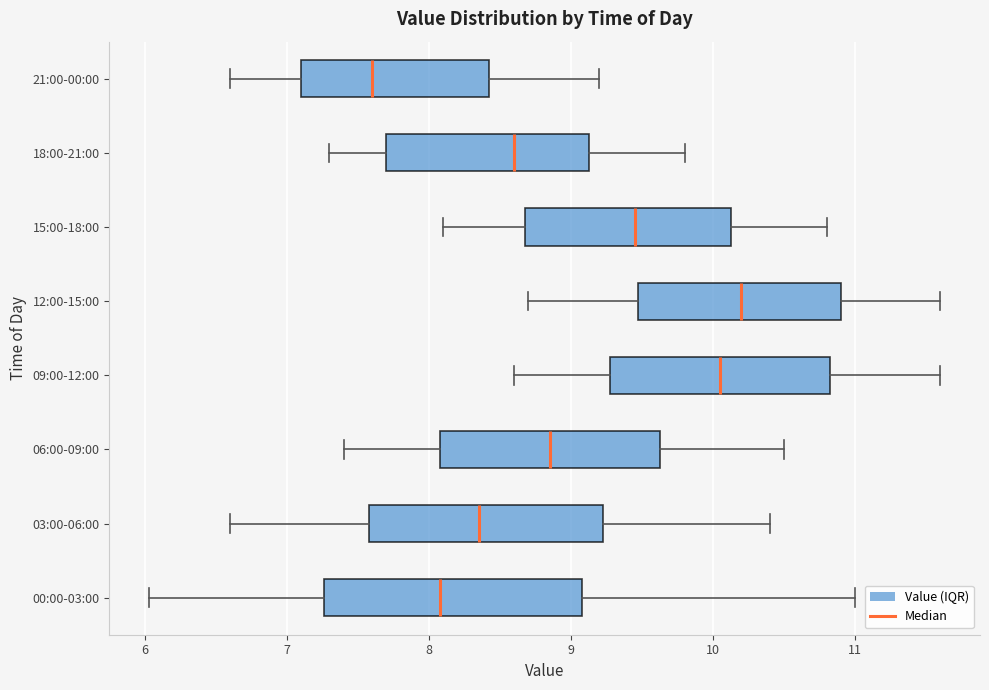

Reading bottom to top, read every box against the x-axis: the position of its median line, the range the box covers, and the ends of its whiskers. The values are not printed on the chart, so give them approximately, as read against the axis.

00:00-03:00: median 8.1, box 7.3 to 9.1, whiskers 6.0 to 11.0
03:00-06:00: median 8.4, box 7.6 to 9.2, whiskers 6.6 to 10.4
06:00-09:00: median 8.9, box 8.1 to 9.6, whiskers 7.4 to 10.5
09:00-12:00: median 10.1, box 9.3 to 10.8, whiskers 8.6 to 11.6
12:00-15:00: median 10.2, box 9.5 to 10.9, whiskers 8.7 to 11.6
15:00-18:00: median 9.5, box 8.7 to 10.1, whiskers 8.1 to 10.8
18:00-21:00: median 8.6, box 7.7 to 9.1, whiskers 7.3 to 9.8
21:00-00:00: median 7.6, box 7.1 to 8.4, whiskers 6.6 to 9.2